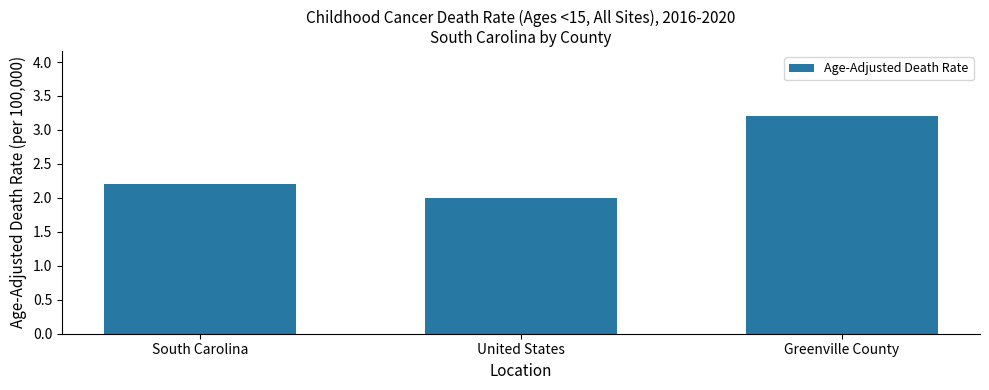

True or false: the data shows 3.2 at Greenville County.

True